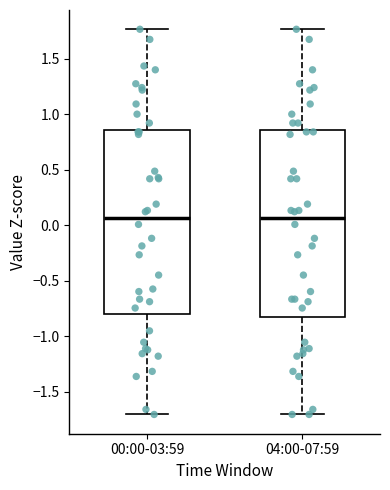

Where is the upper edge of the box for 04:00-07:59 on the y-axis? The values are not printed on the chart, so give them approximately, as read against the axis.

0.85